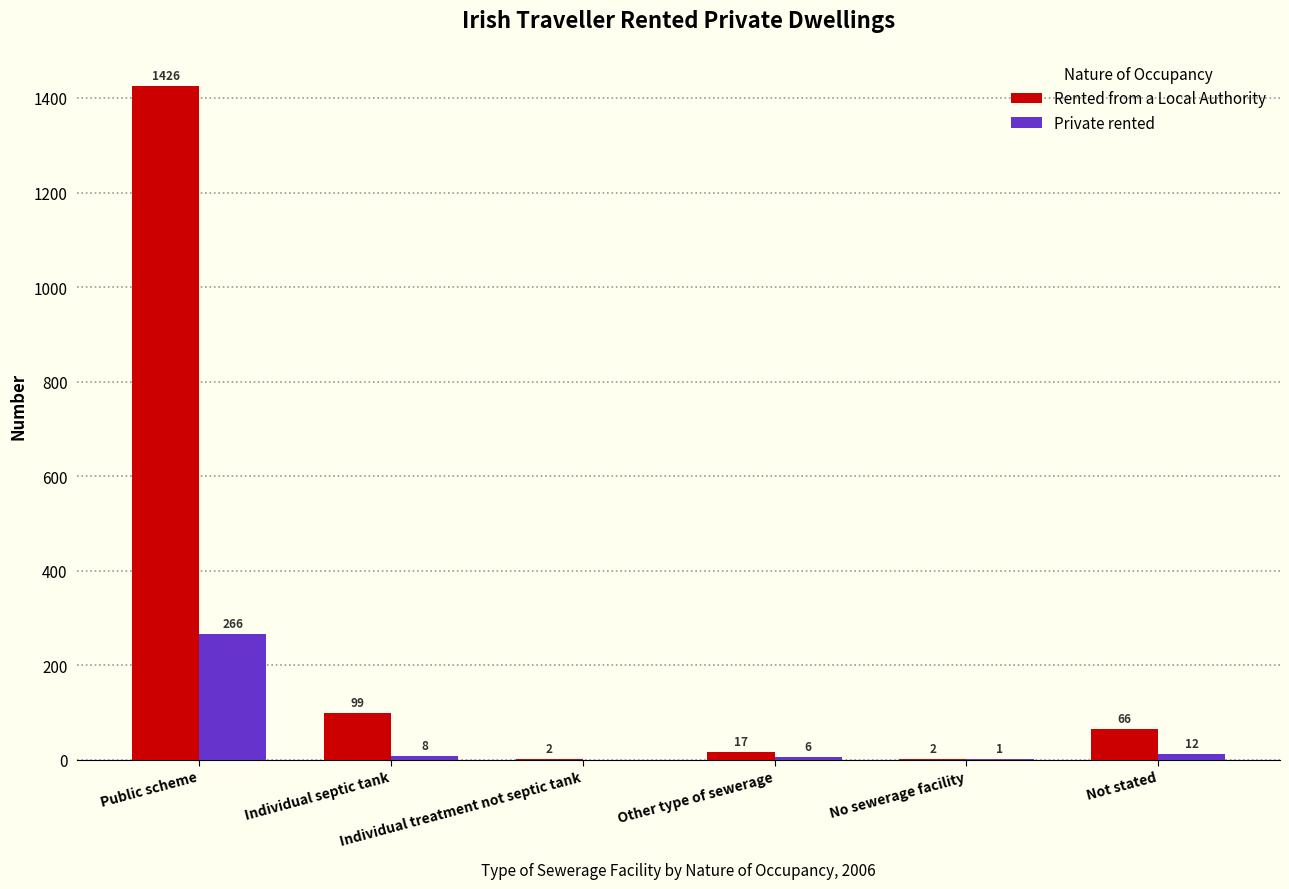

Are the bars grouped side by side (vs. stacked)?

Yes